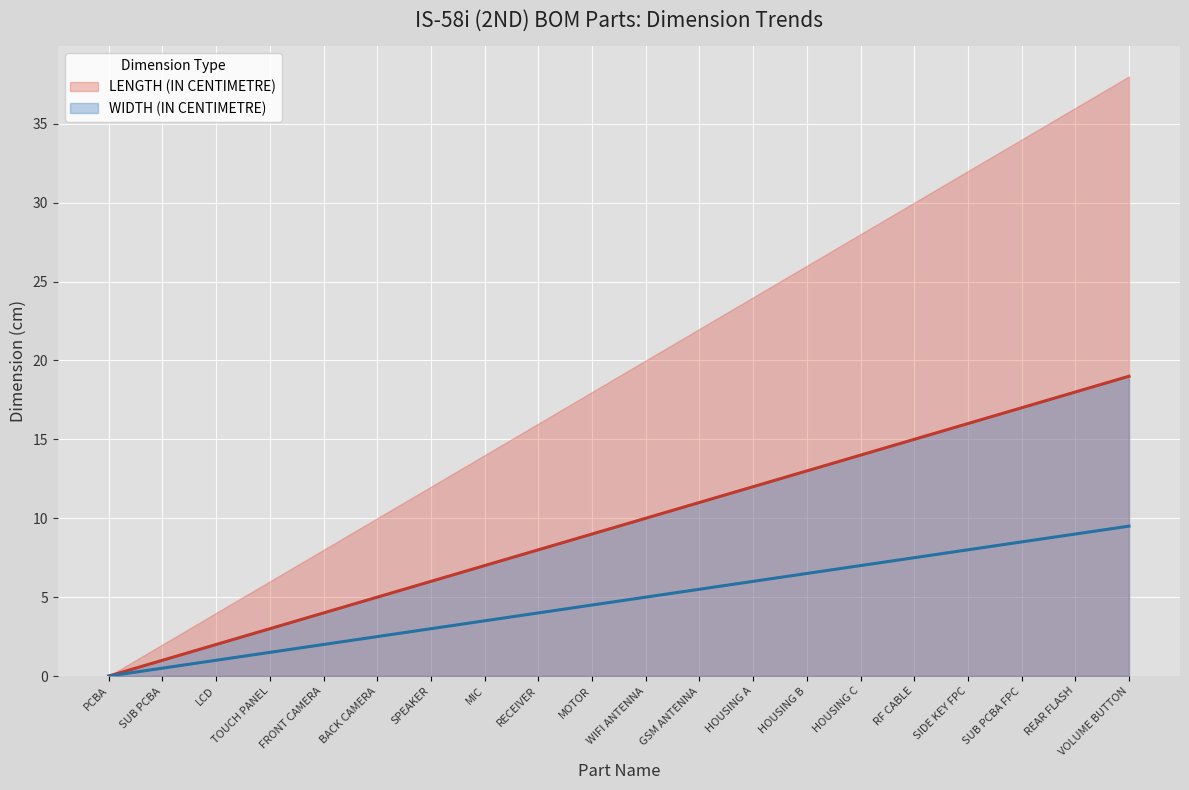

Reading left to right, transcribe all the data shown in this chart.

LENGTH (IN CENTIMETRE): PCBA=0.0	SUB PCBA=1.0	LCD=2.0	TOUCH PANEL=3.0	FRONT CAMERA=4.0	BACK CAMERA=5.0	SPEAKER=6.0	MIC=7.0	RECEIVER=8.0	MOTOR=9.0	WIFI ANTENNA=10.0	GSM ANTENNA=11.0	HOUSING A=12.0	HOUSING B=13.0	HOUSING C=14.0	RF CABLE=15.0	SIDE KEY FPC=16.0	SUB PCBA FPC=17.0	REAR FLASH=18.0	VOLUME BUTTON=19.0
WIDTH (IN CENTIMETRE): PCBA=0.0	SUB PCBA=0.5	LCD=1.0	TOUCH PANEL=1.5	FRONT CAMERA=2.0	BACK CAMERA=2.5	SPEAKER=3.0	MIC=3.5	RECEIVER=4.0	MOTOR=4.5	WIFI ANTENNA=5.0	GSM ANTENNA=5.5	HOUSING A=6.0	HOUSING B=6.5	HOUSING C=7.0	RF CABLE=7.5	SIDE KEY FPC=8.0	SUB PCBA FPC=8.5	REAR FLASH=9.0	VOLUME BUTTON=9.5